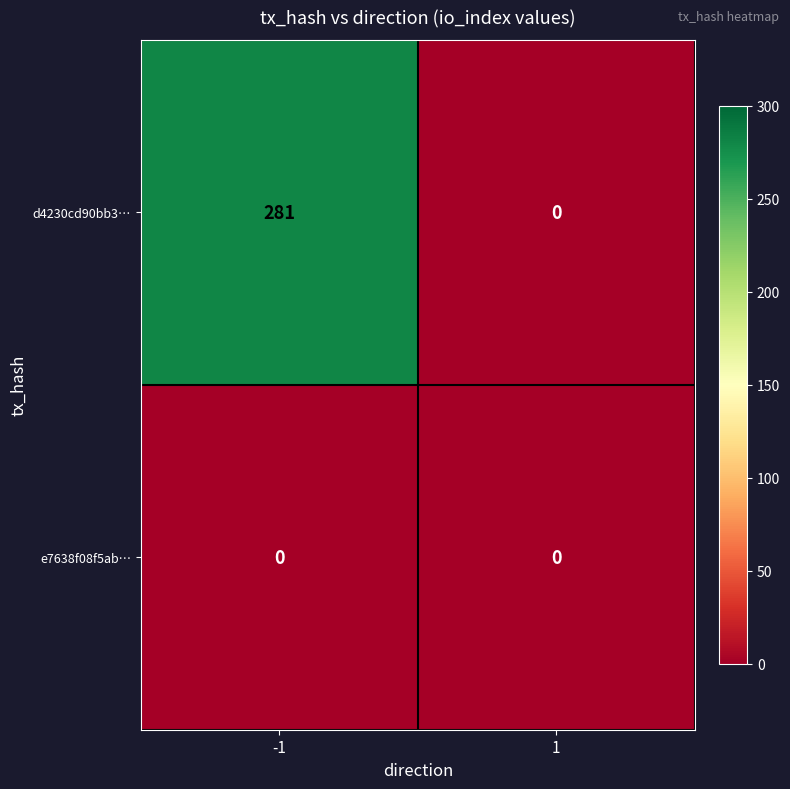

Which series has the widest spread of values?

d4230cd90bb3…